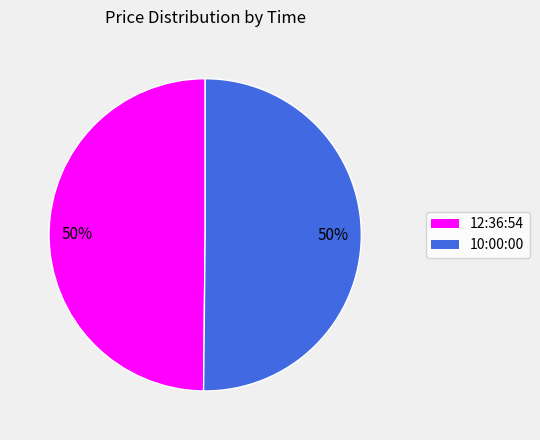

Is it true that 12:36:54 is 44% of the pie?

False